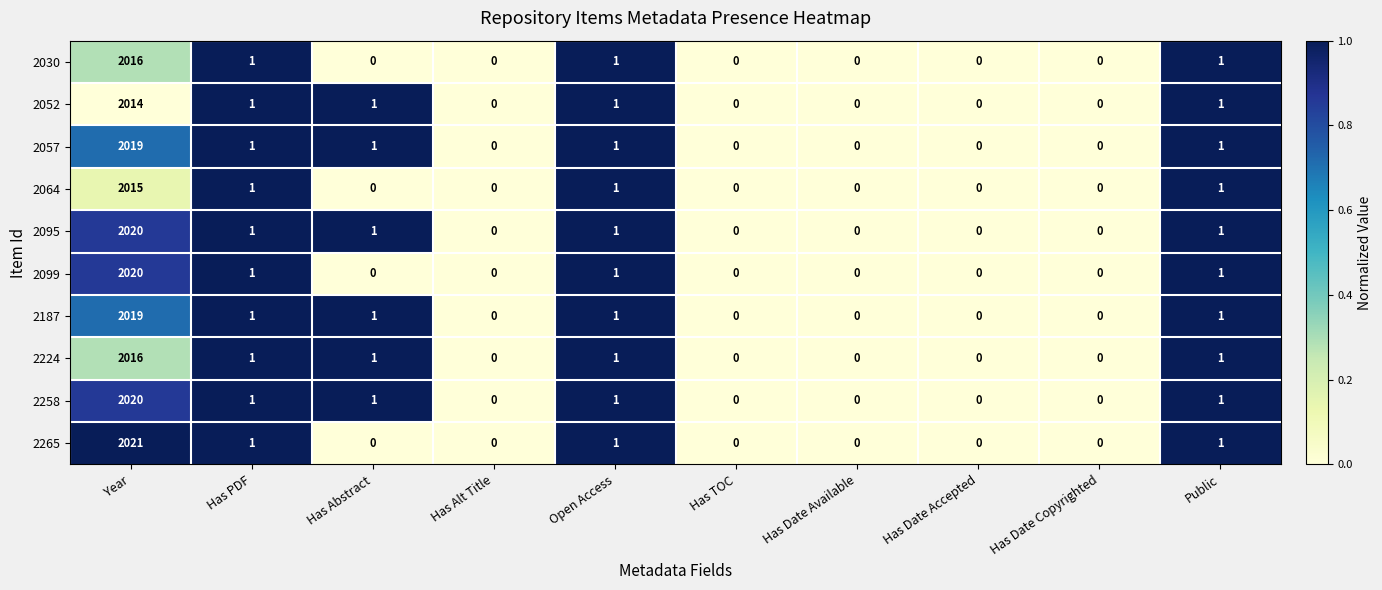

What is the average value of the 2099 series?

202